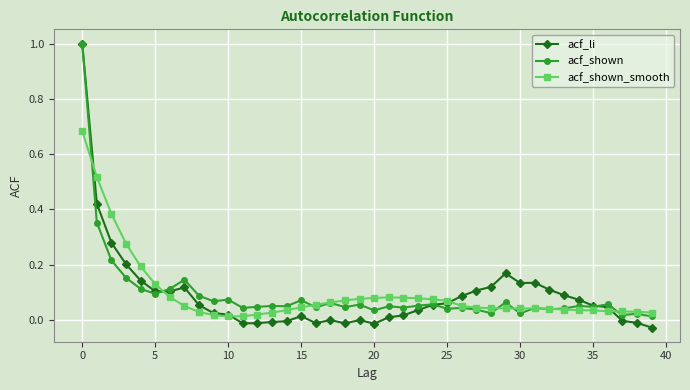

What is the maximum value for acf_shown?

1.0